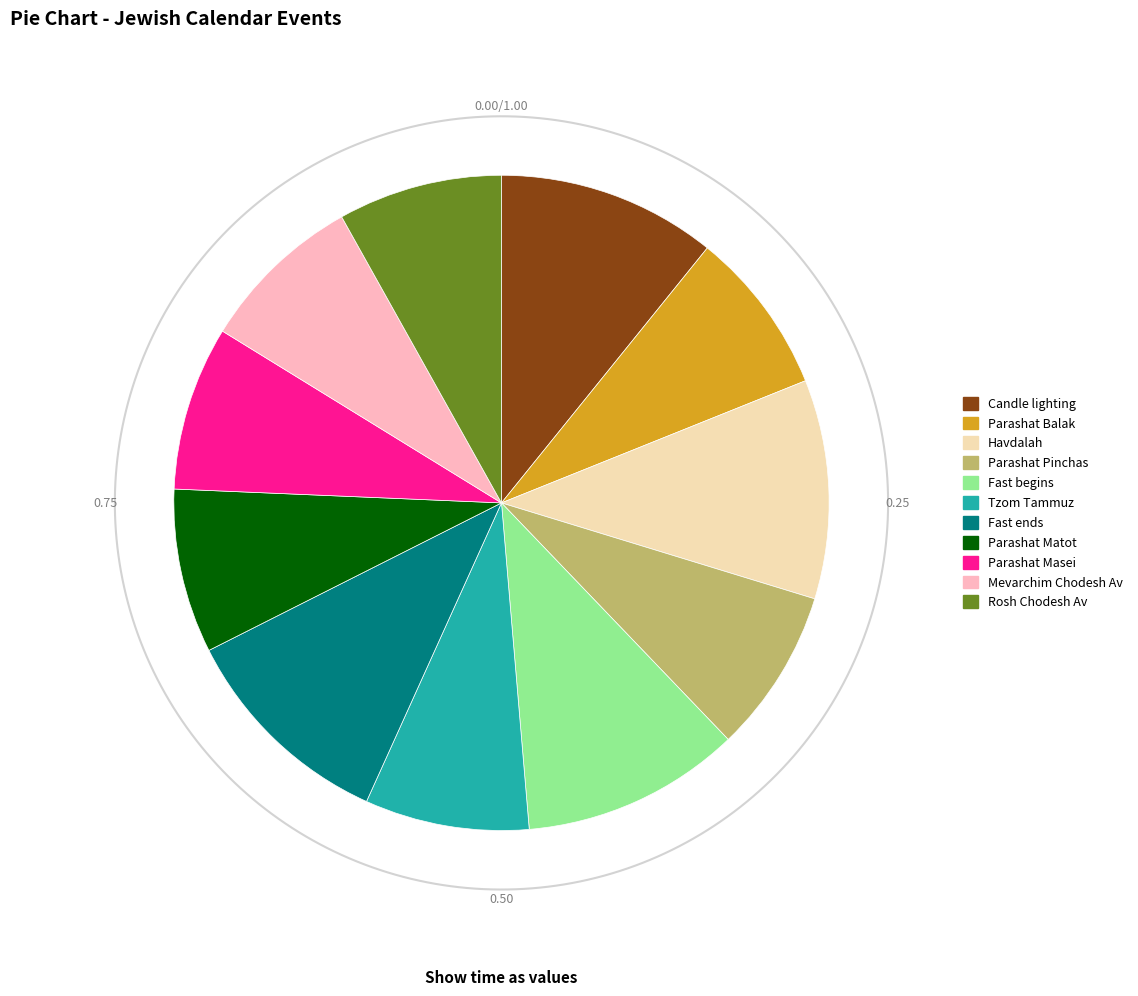

To the nearest percent, what is the combined percentage of Mevarchim Chodesh Av and Fast begins?

19%